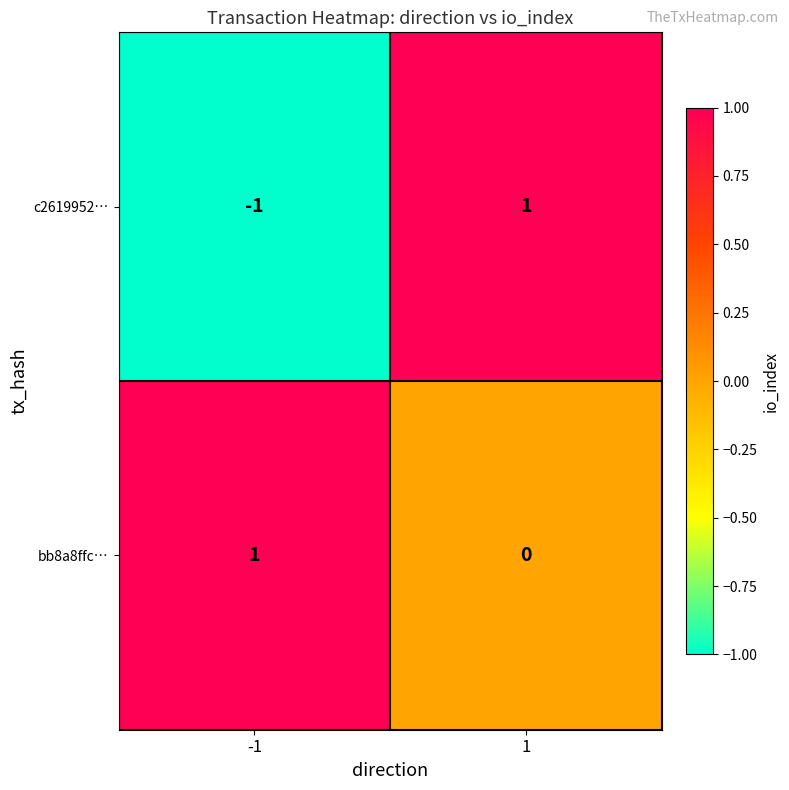

Which series has the largest total across all categories?

bb8a8ffc…